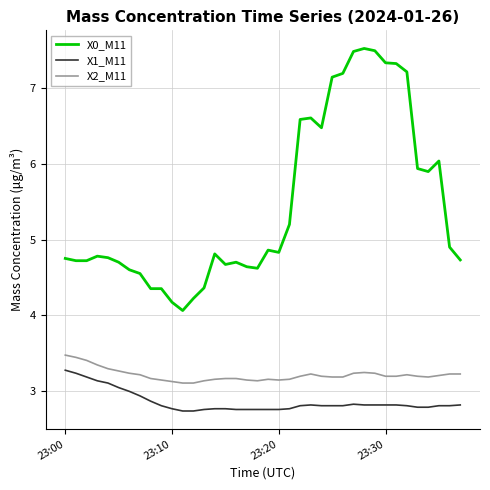

True or false: X0_M11 has more than 0 points higher than both neighbors.

True